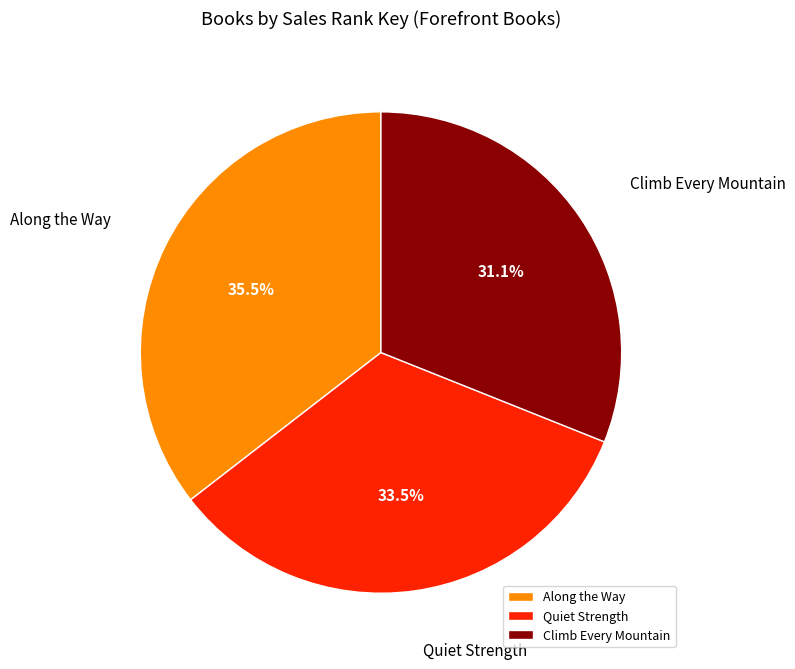

Which category has the biggest portion of the pie?

Along the Way